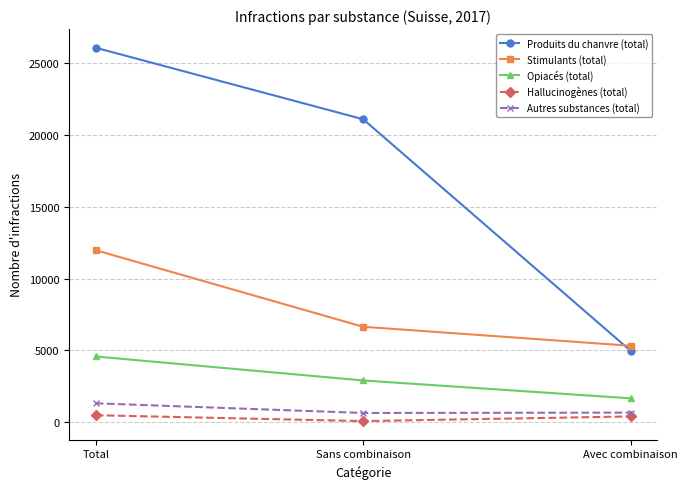

Which series has the largest total across all categories?

Produits du chanvre (total)